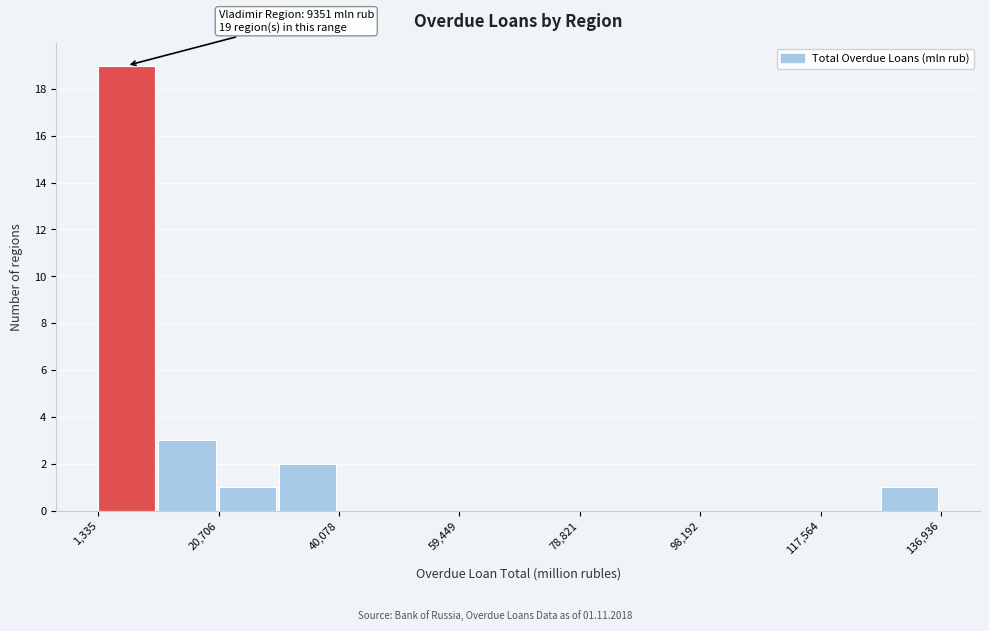

Over which range of the x-axis is the bar tallest?

2000 to 12000